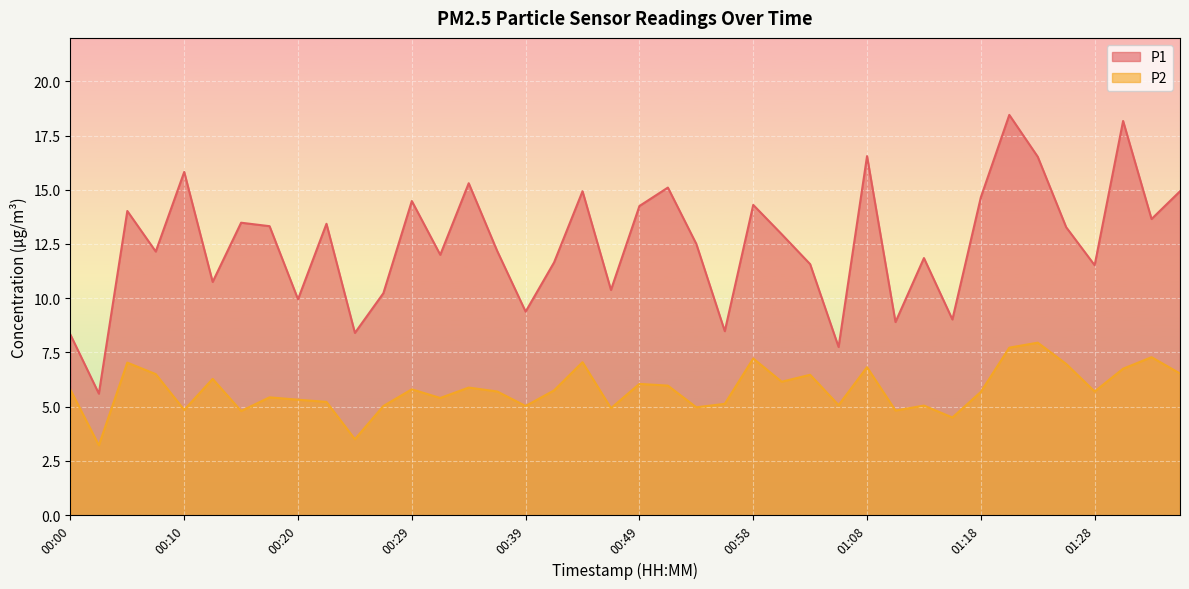

How many interior local peaks does the P2 series have?

13